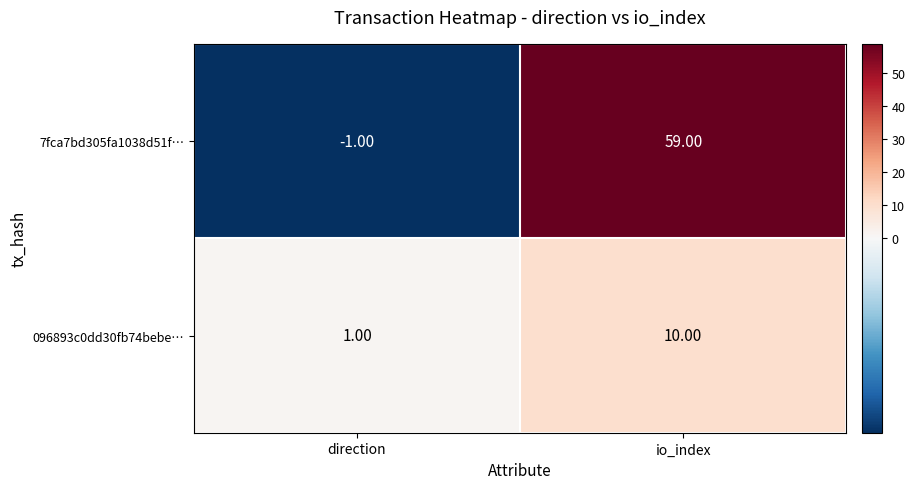

Which series has the widest spread of values?

7fca7bd305fa1038d51f…